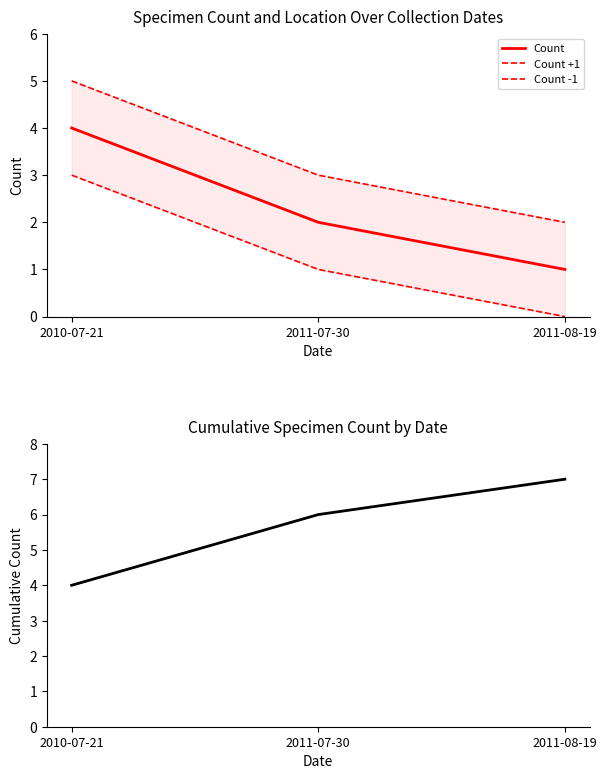

What is the sum of all Count -1 values?

4